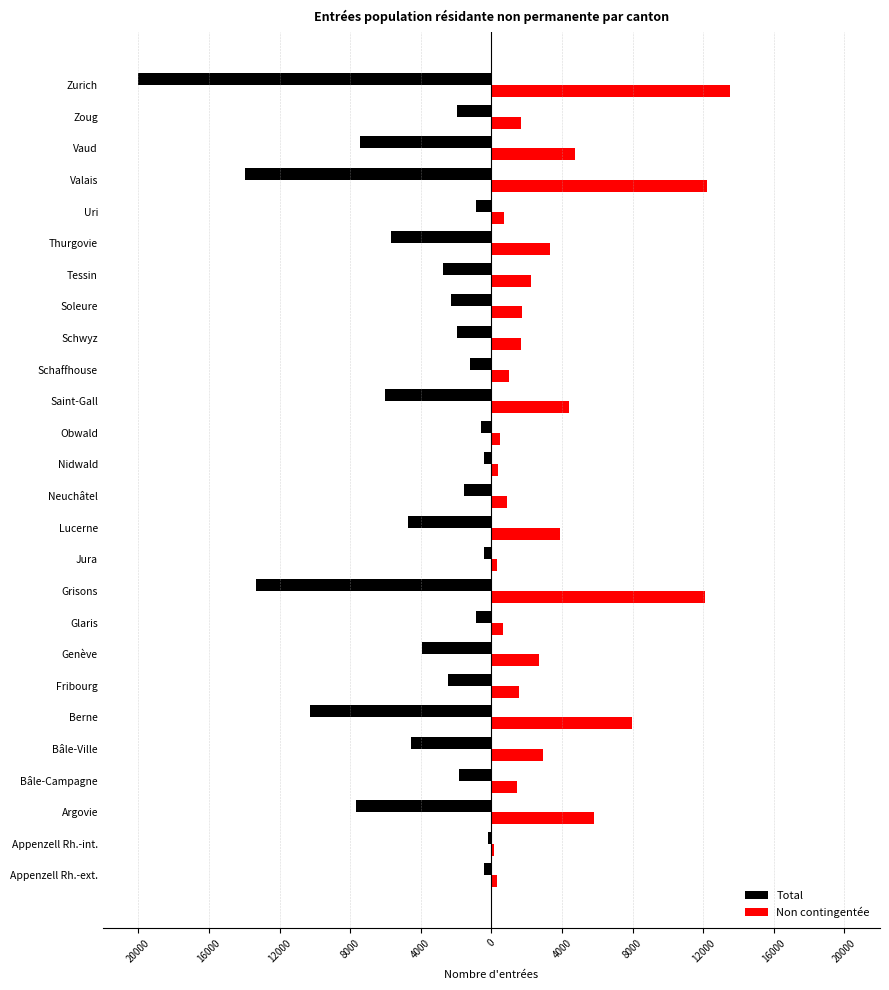

Reading right to left, transcribe all the data shown in this chart.

Total: -20011	-1973	-7421	-13933	-858	-5663	-2766	-2280	-1964	-1242	-6020	-582	-442	-1538	-4729	-405	-13364	-880	-3942	-2469	-10275	-4571	-1814	-7655	-189	-396
Non contingentée: 13520	1662	4725	12210	714	3297	2229	1720	1675	997	4374	507	369	869	3892	318	12120	675	2670	1574	7961	2900	1439	5826	165	311